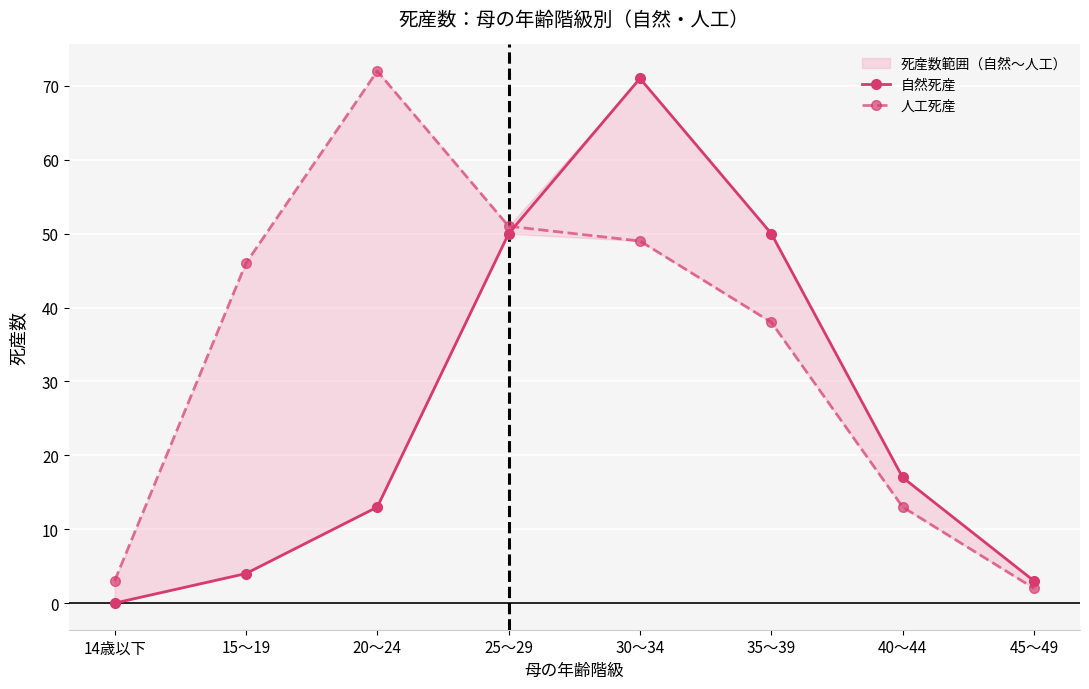

What is the average value of the 人工死産 series?

34